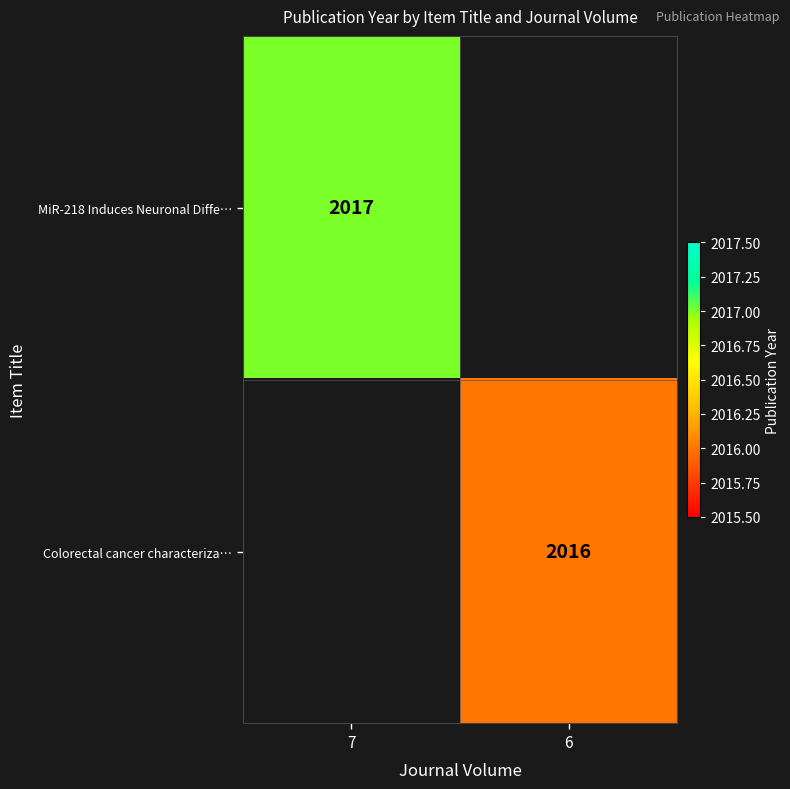

True or false: MiR-218 Induces Neuronal Diffe… has a value of 715 at 7.

False